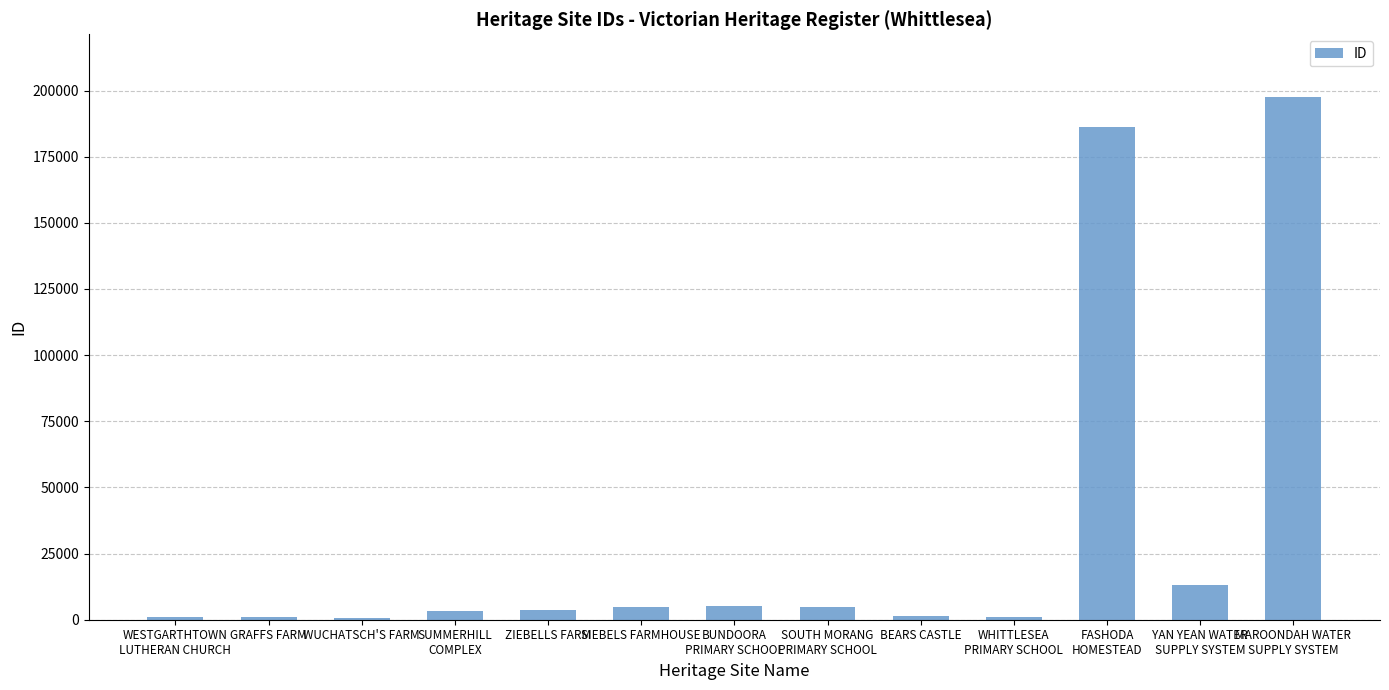

What is the maximum value shown in the chart?

197552